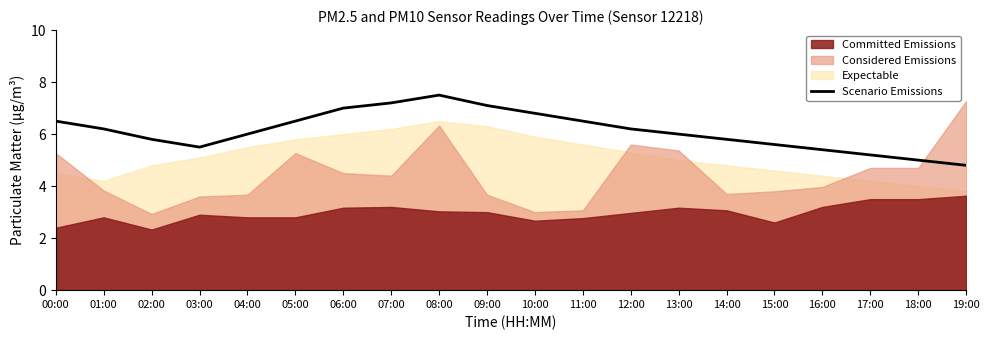

Is it true that Scenario Emissions equals 10.0 at 15:00?

False